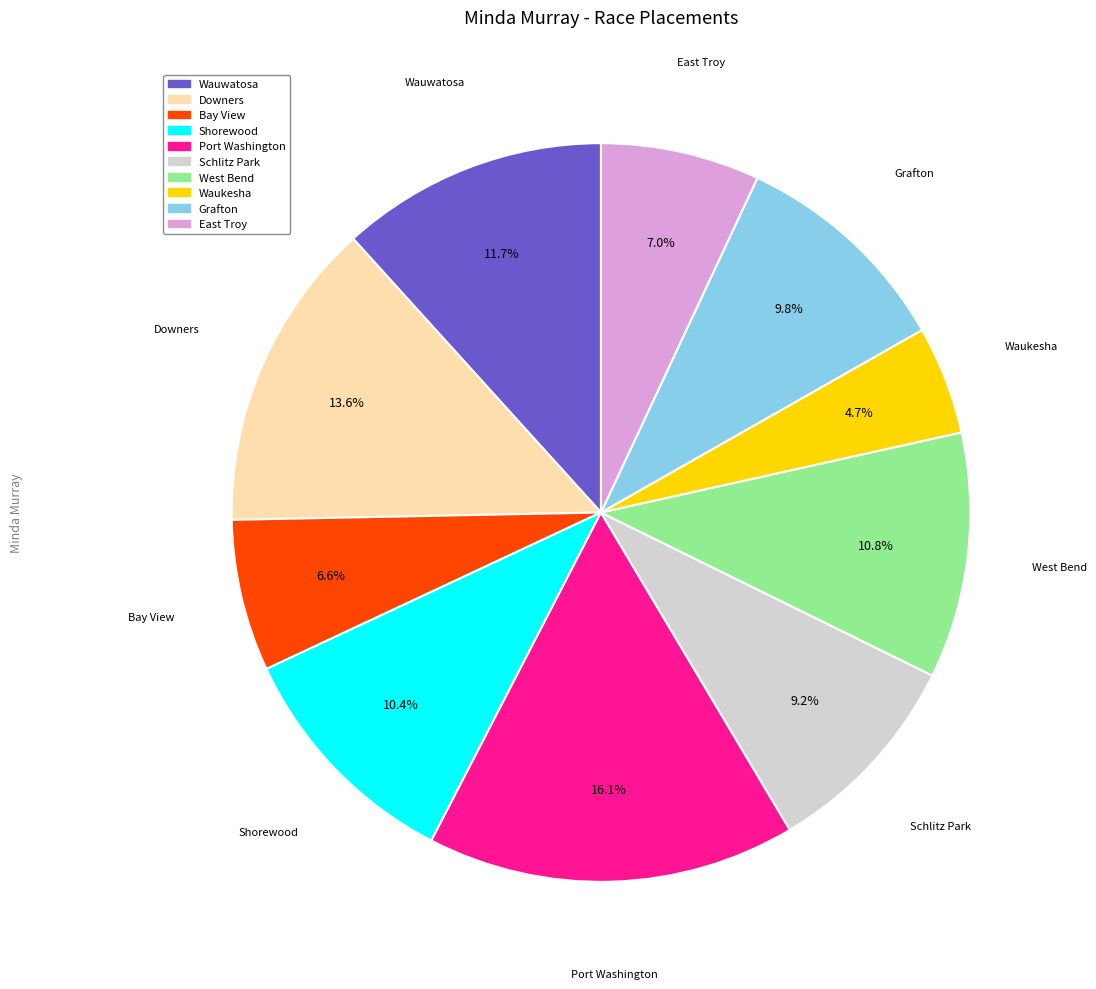

Does any single category account for the majority?

No